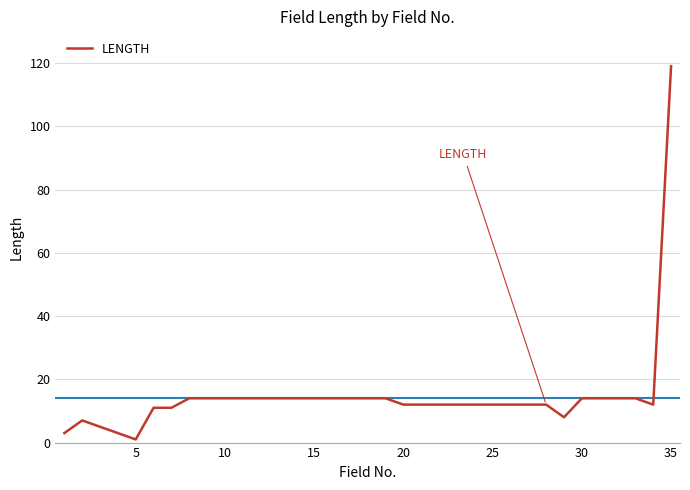

How many lines are shown in the chart?

1